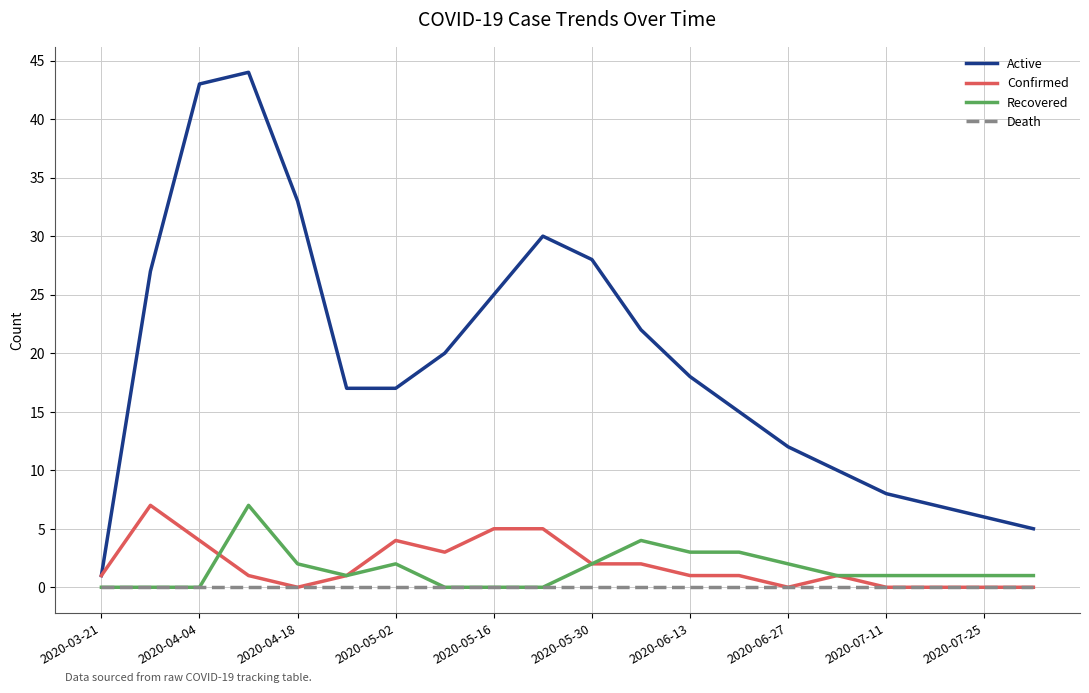

Which series has the largest range (max minus min)?

Active